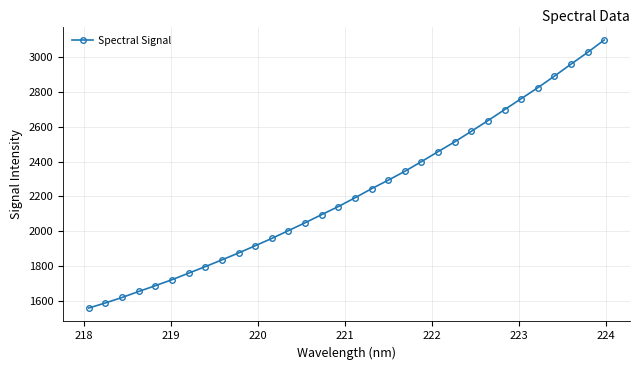

What is the smallest value displayed?

1560.2